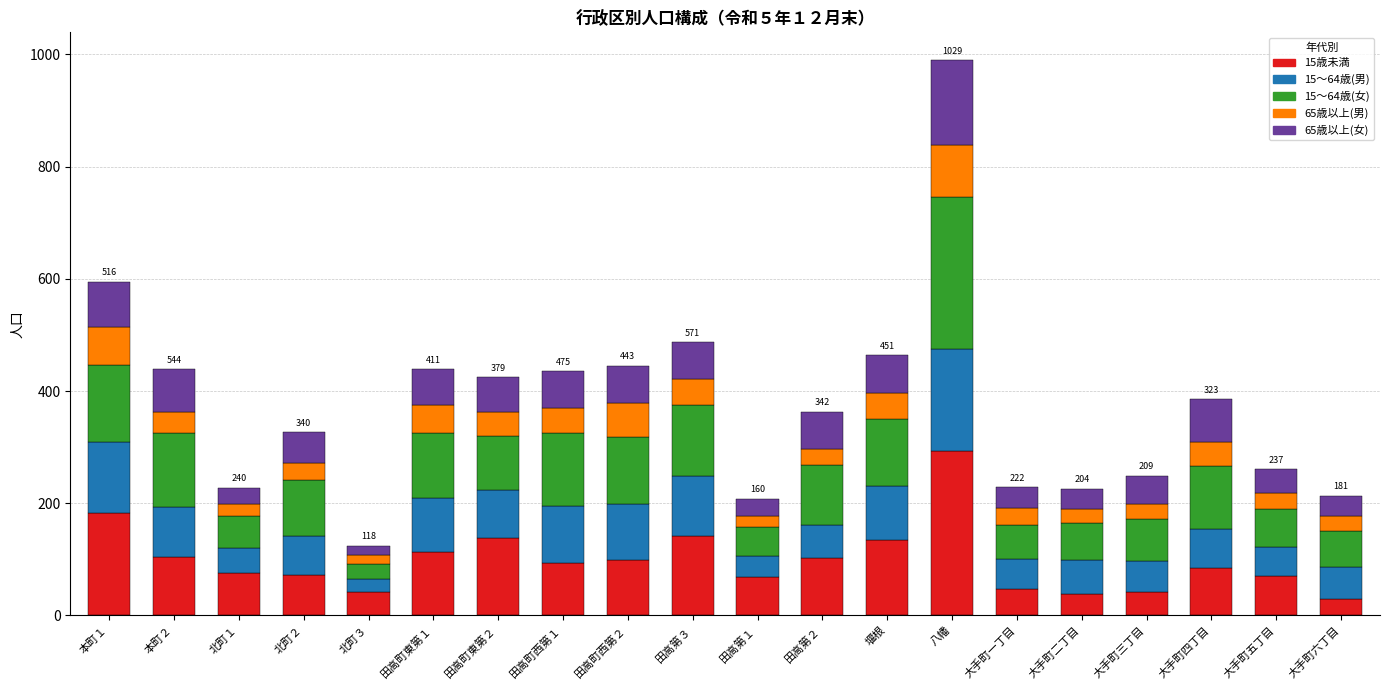

Which category has the highest value in the 15歳未満 series?

八幡